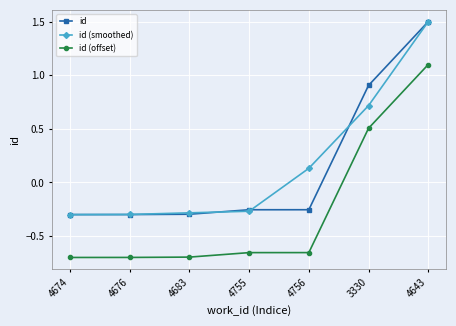

What is the total value across all series at 4755?

-1.2